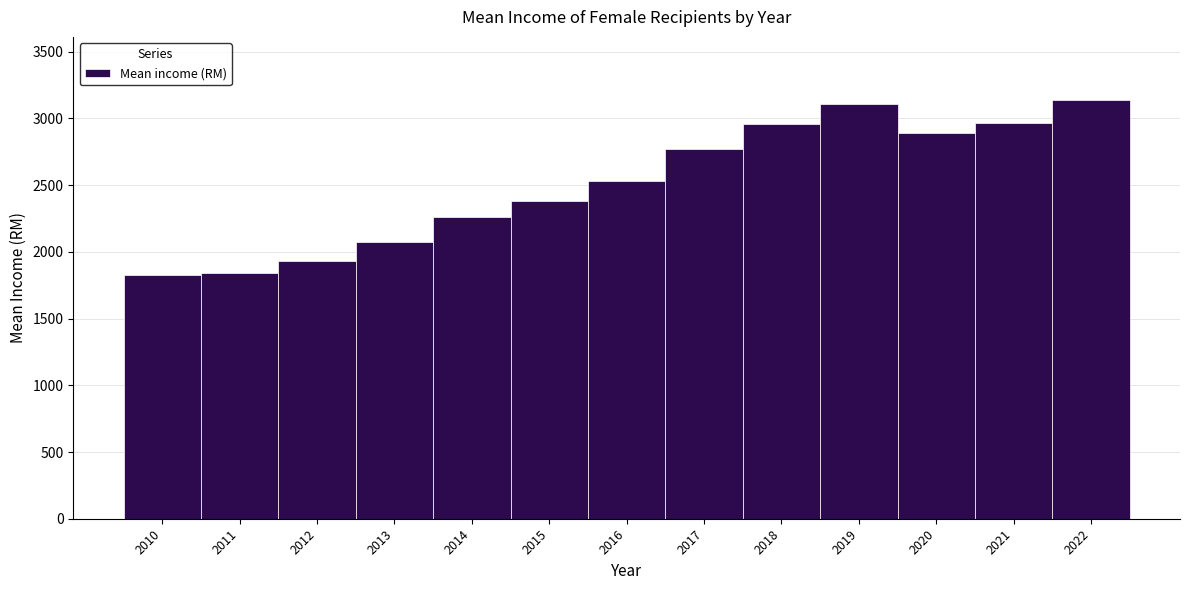

What is the sum of all values?

32677